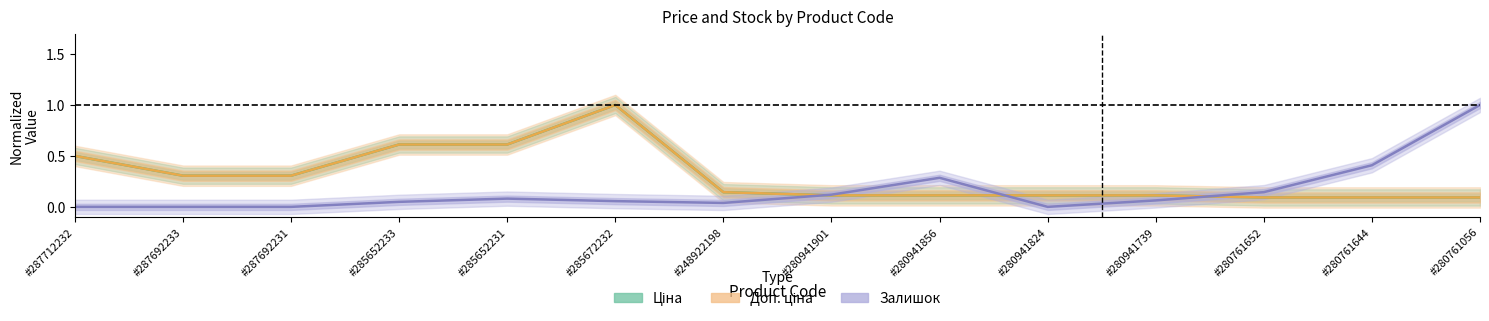

What value does the Доп. ціна series have at #280941824?

0.1